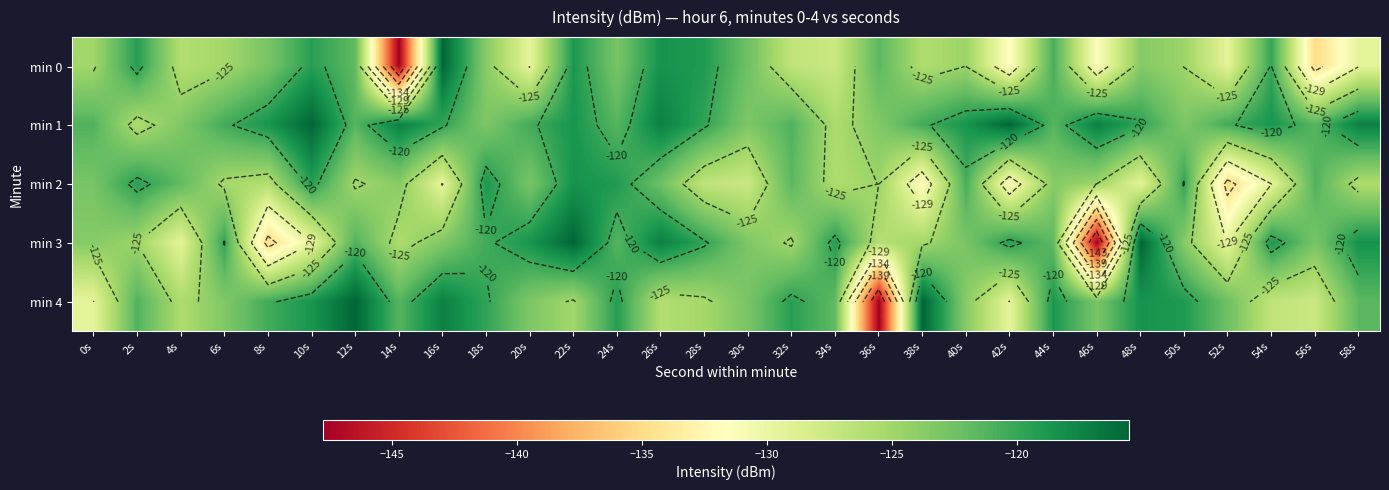

At 4s, list the series in order from smallest to largest.

min 3, min 0, min 4, min 1, min 2